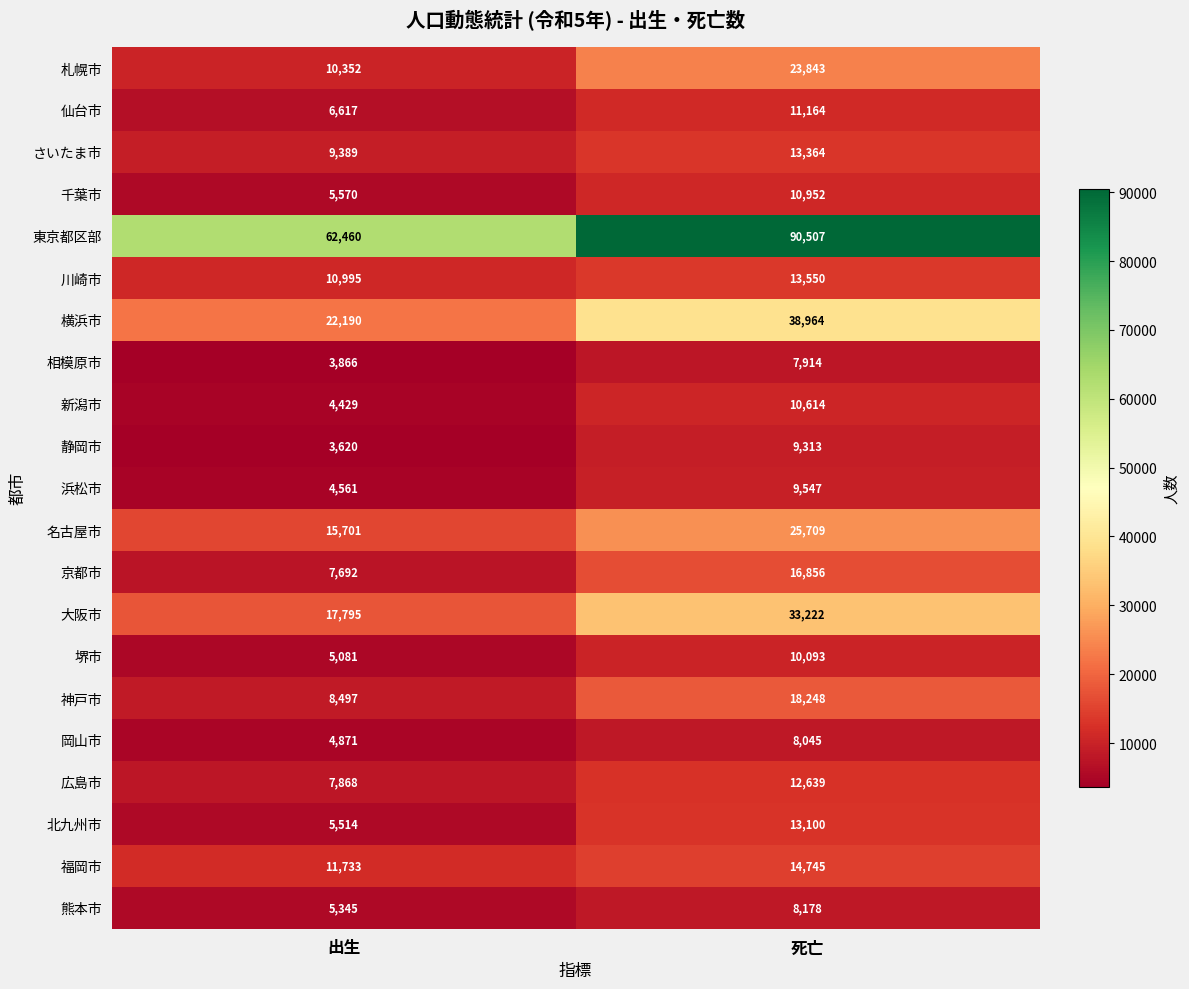

Count the number of data series in this chart.

21